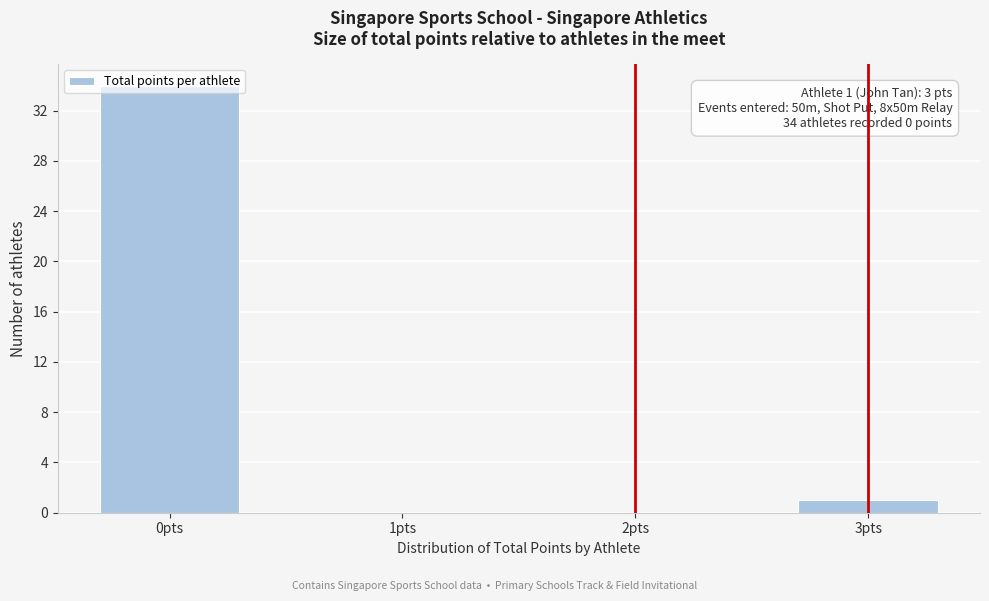

What is the change in value from 1pts to 3pts?

+1